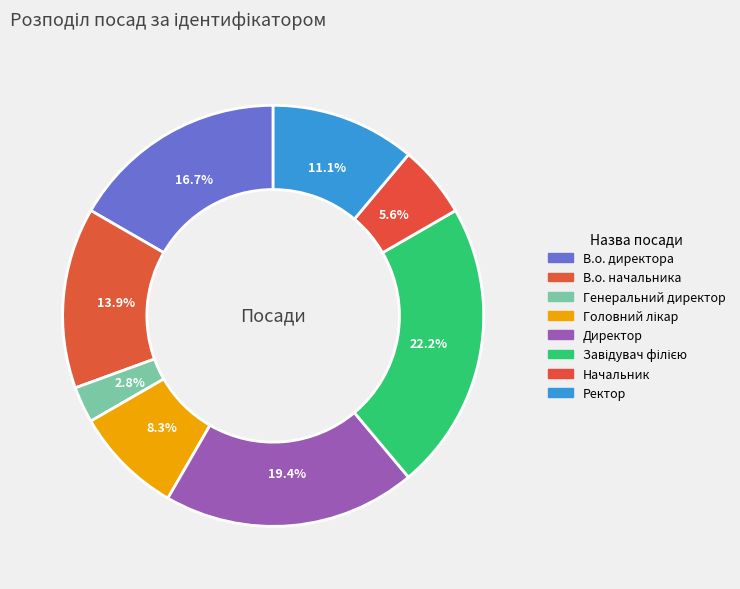

Is it true that Генеральний директор is 3% of the pie?

True